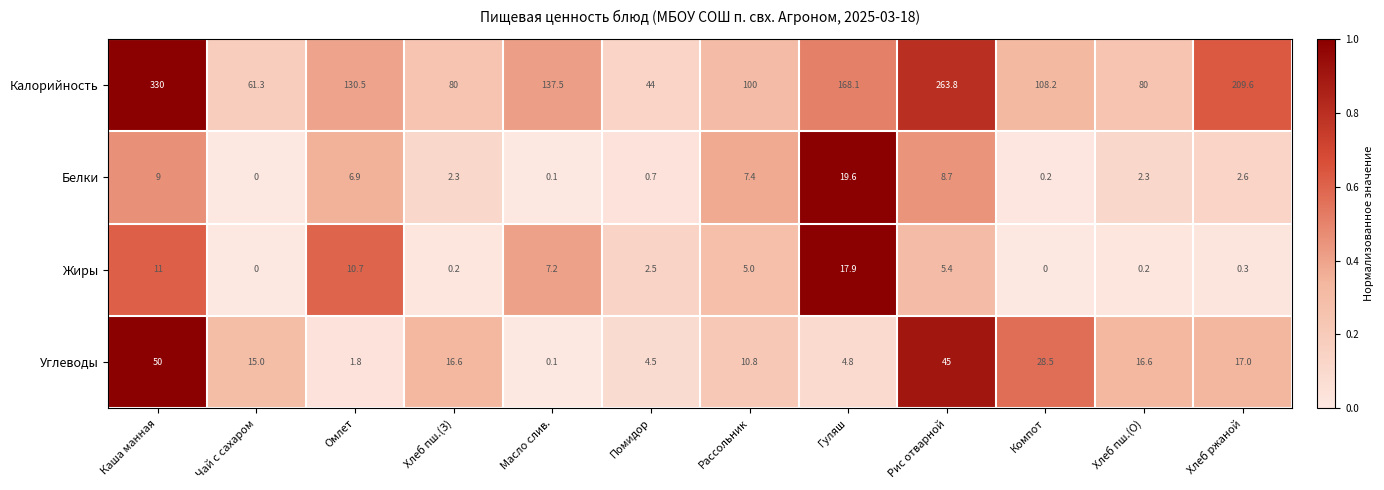

What is the spread (max minus min) of values at Помидор?

43.3